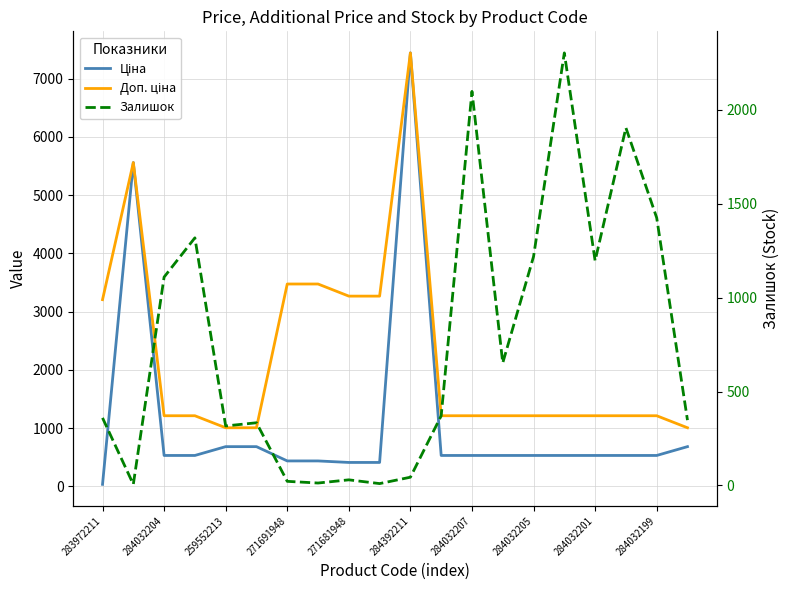

How many interior local peaks does the Залишок series have?

6